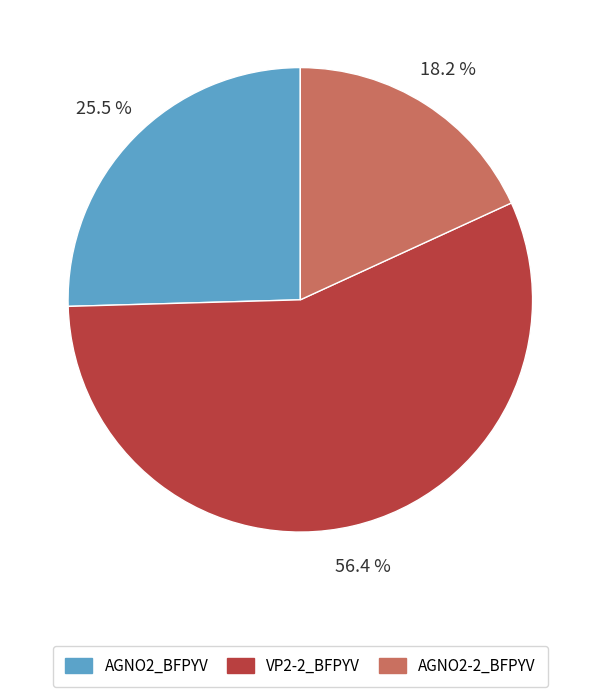

To the nearest percent, what is the combined percentage of AGNO2-2_BFPYV and VP2-2_BFPYV?

75%